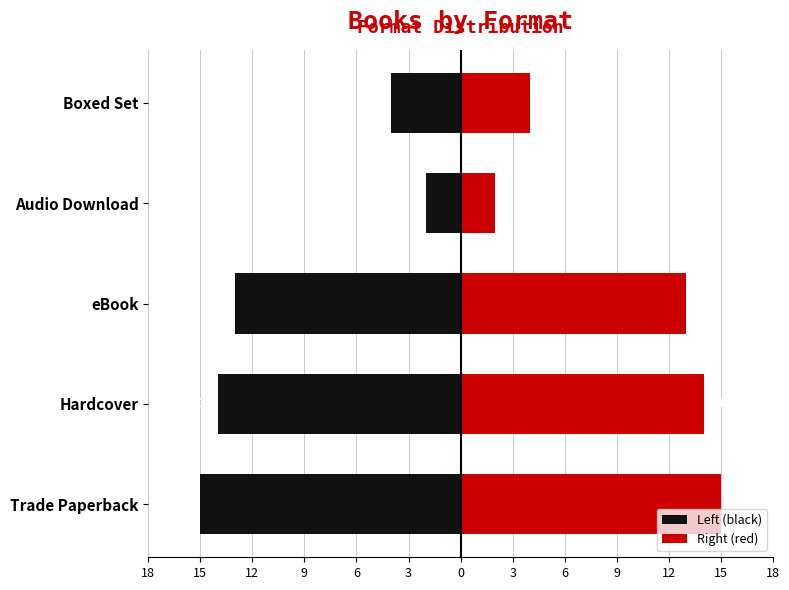

What is the difference between the highest and lowest values at eBook?

26